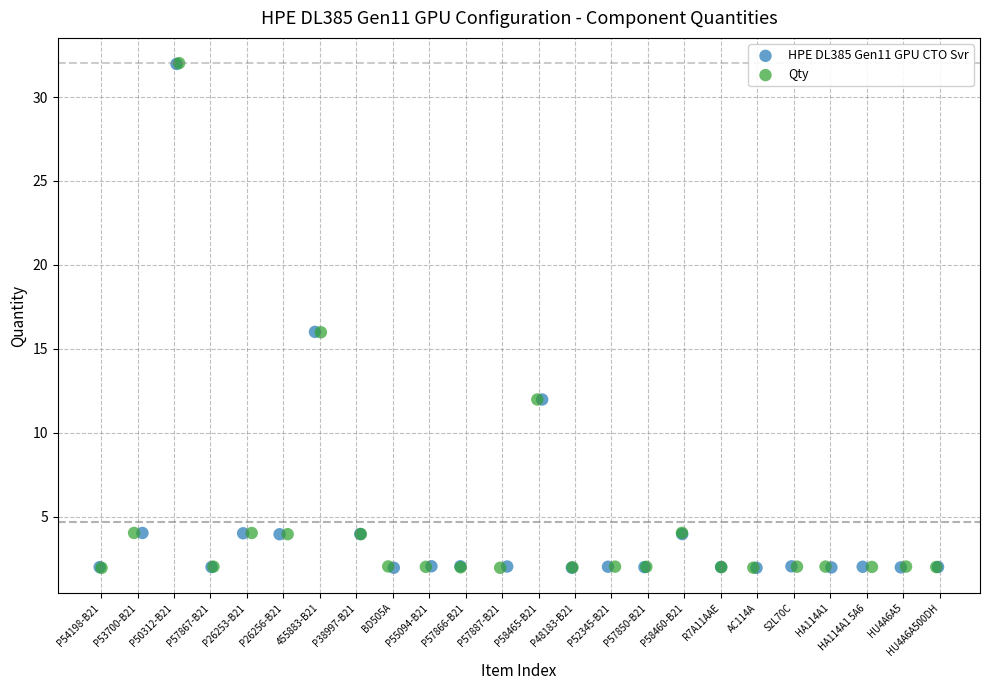

What are all the series names shown in the legend?

HPE DL385 Gen11 GPU CTO Svr, Qty